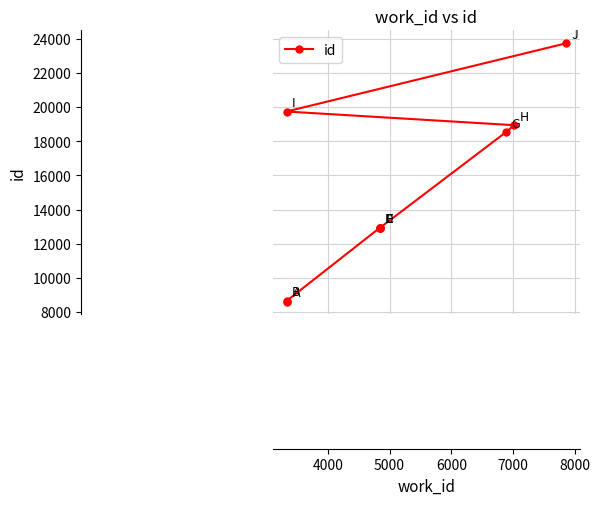

Reading left to right, extract all data points from this chart.

8612	8644	12918	12919	12926	12927	18514	18934	19734	23723